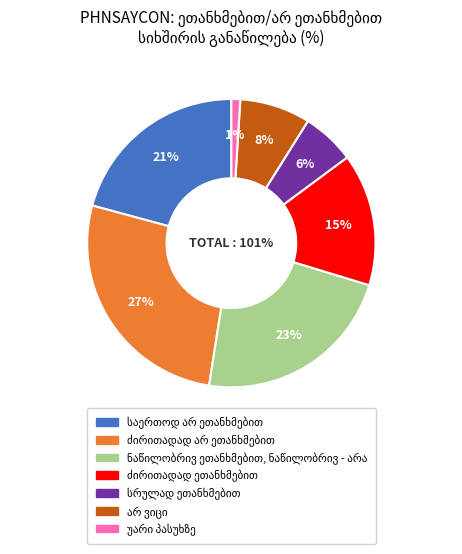

What is the total percentage of სრულად ეთანხმებით and ძირითადად ეთანხმებით?

20.8%